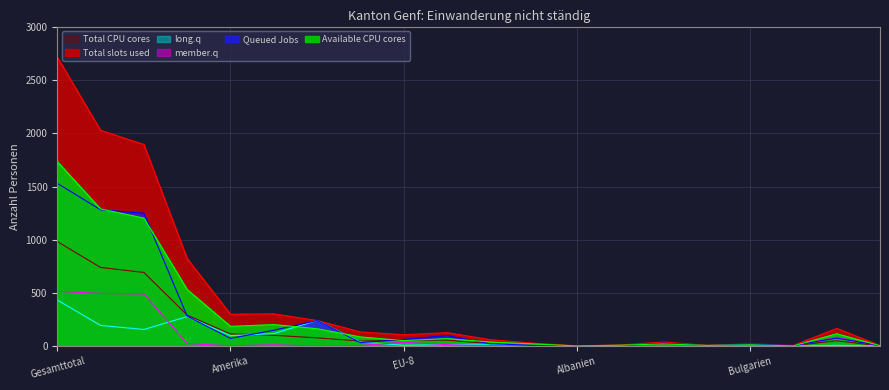

Reading left to right, what are all the values shown in this chart?

Total slots used: 2717	2028	1895	822	299	303	240	133	106	126	60	27	2	10	38	7	21	6	166	5
Queued Jobs: 1530	1281	1249	281	72	149	240	32	63	99	22	6	1	0	27	3	18	5	75	4
member.q: 514	495	490	24	2	12	0	5	36	13	2	3	1	0	8	0	1	1	84	0
long.q: 433	194	156	277	98	117	240	38	7	14	18	6	0	1	3	4	2	0	7	1
Total CPU cores: 983	739	692	291	114	101	77	47	55	56	22	7	1	2	18	1	9	4	50	2
Available CPU cores: 1734	1289	1203	531	185	202	163	86	51	70	38	20	1	8	20	6	12	2	116	3